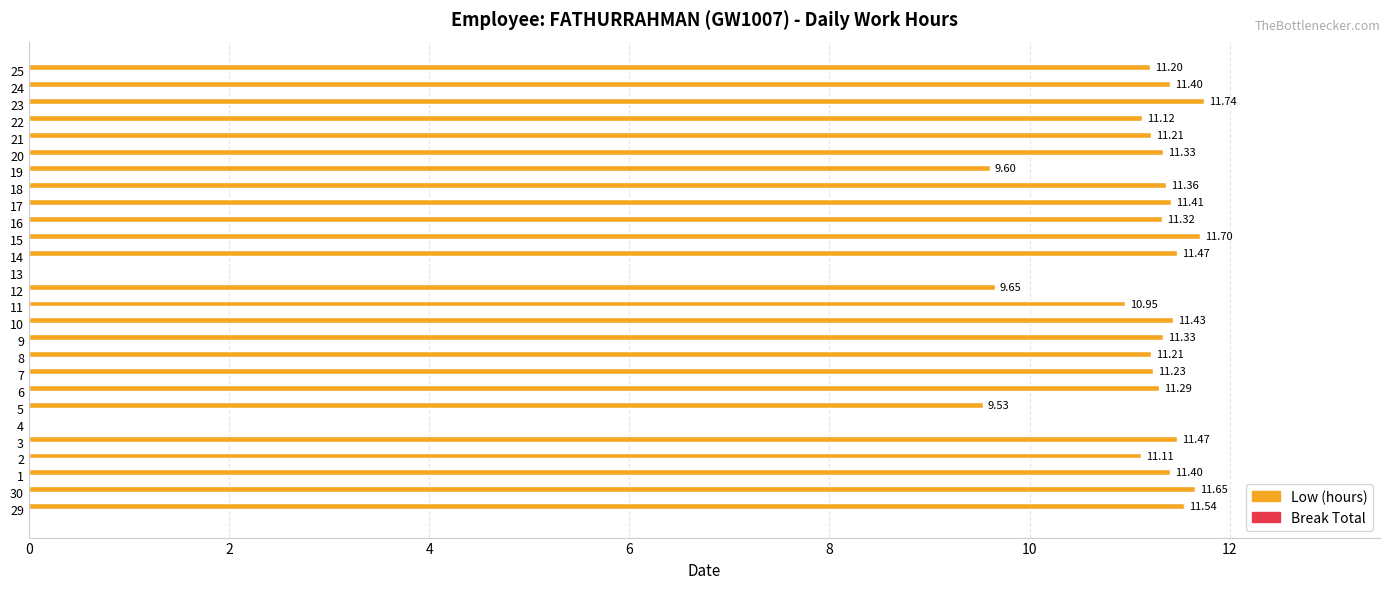

Which has a higher value, 19 or 30?

30